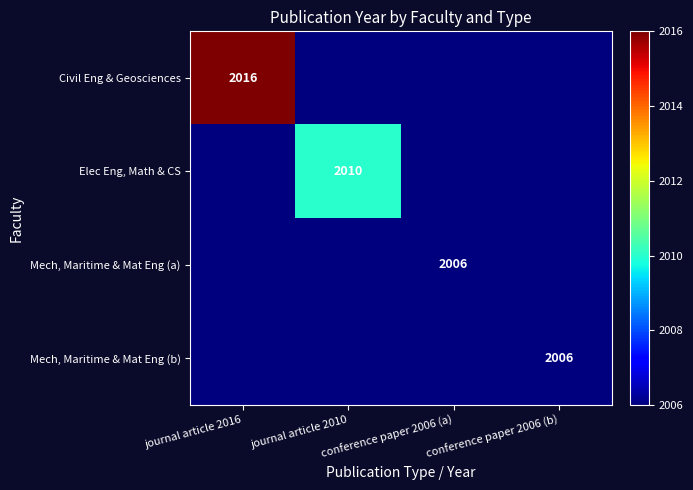

The value of Mech, Maritime & Mat Eng (b) at conference paper 2006 (b) is 2006. True or false?

True